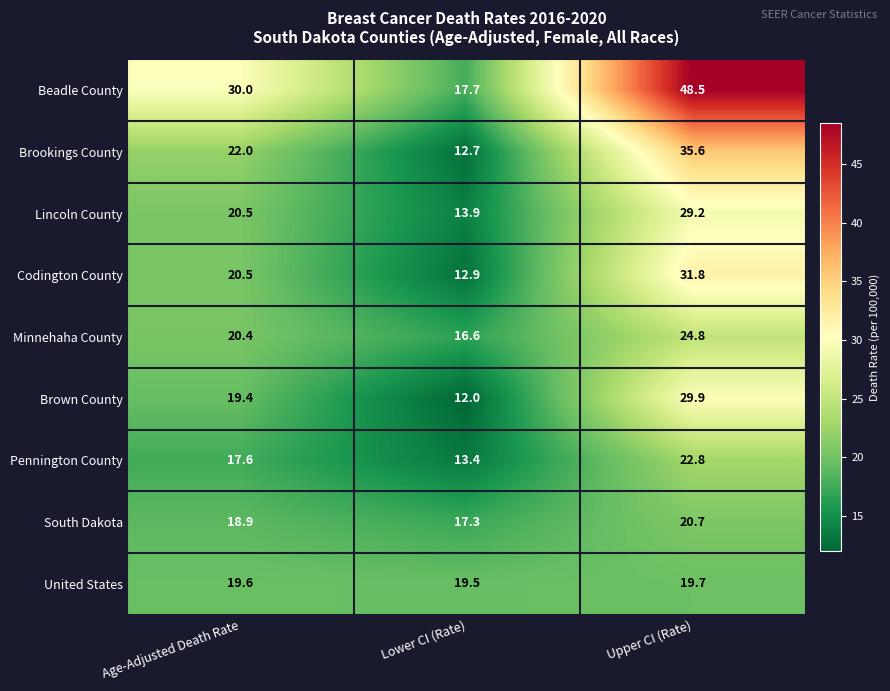

True or false: Lincoln County has a value of 24.5 at Lower CI (Rate).

False